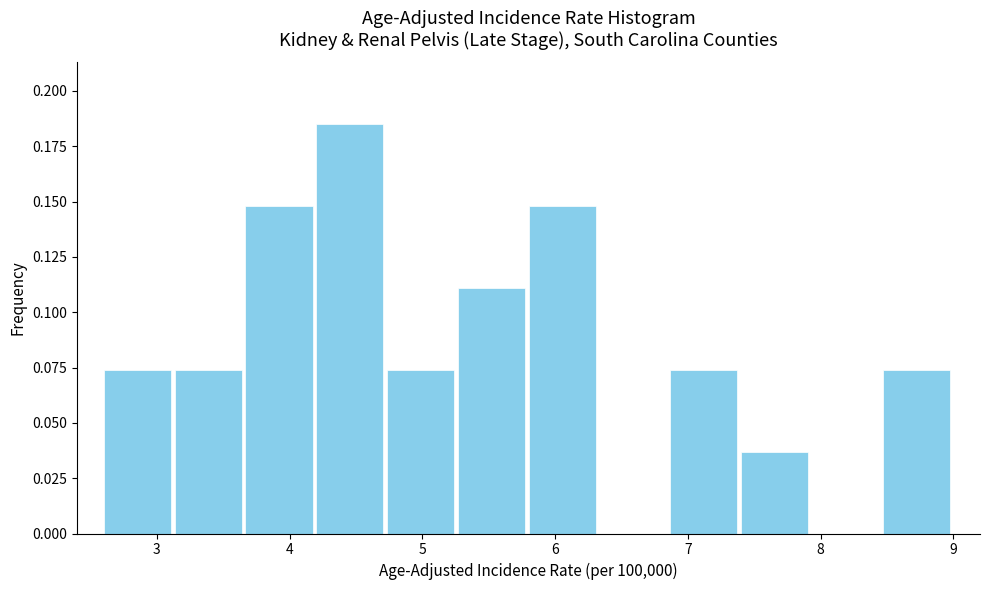

Reading left to right, list every bar in this chart as the range it spans on the x-axis followed by its height. Neither the bar edges nor the heights are printed on the chart, so give them approximately, as read against the axes.

2.6 to 3.1: 0.075
3.1 to 3.7: 0.075
3.7 to 4.2: 0.150
4.2 to 4.7: 0.185
4.7 to 5.3: 0.075
5.3 to 5.8: 0.110
5.8 to 6.3: 0.150
6.3 to 6.9: 0
6.9 to 7.4: 0.075
7.4 to 7.9: 0.035
7.9 to 8.5: 0
8.5 to 9.0: 0.075